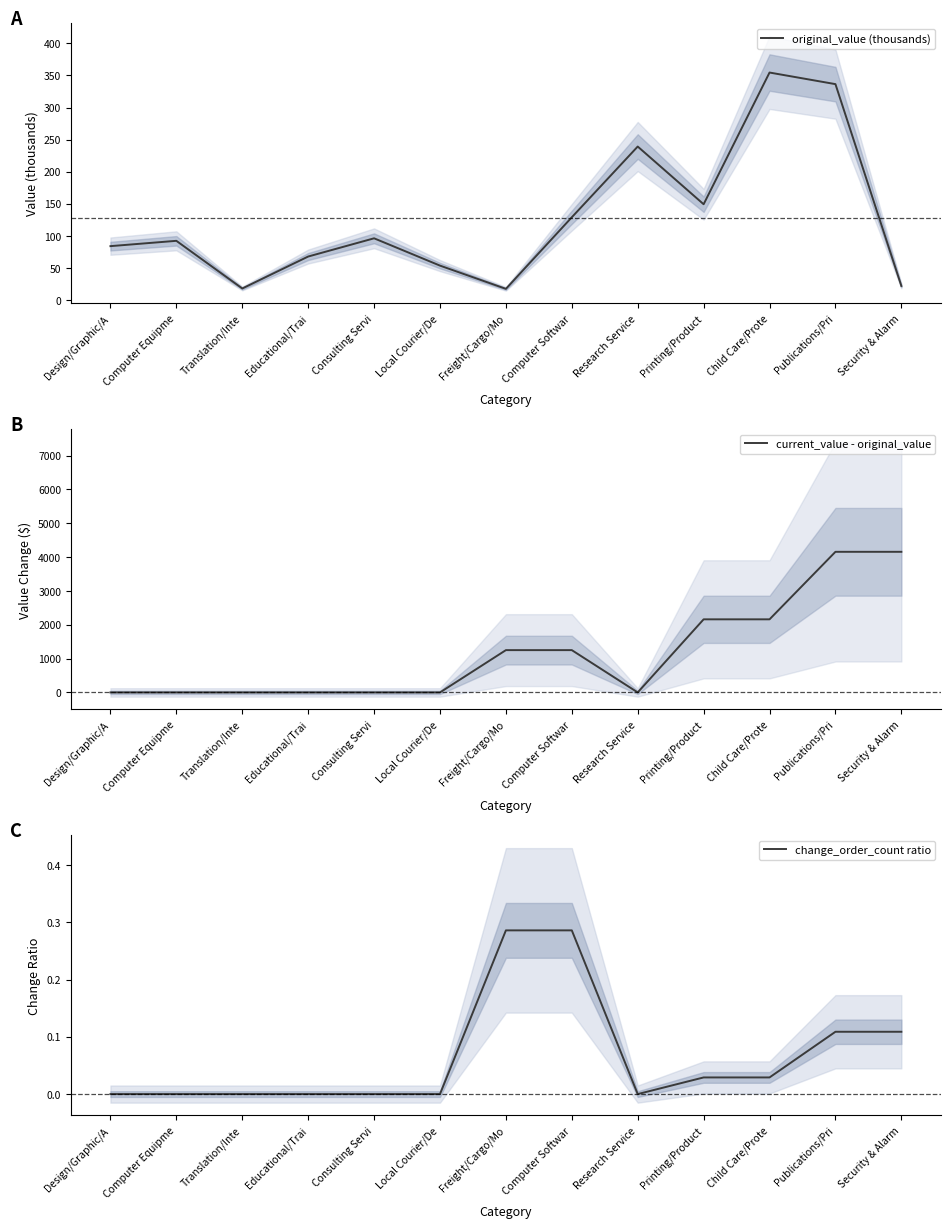

Which series has the widest spread of values?

current_value - original_value